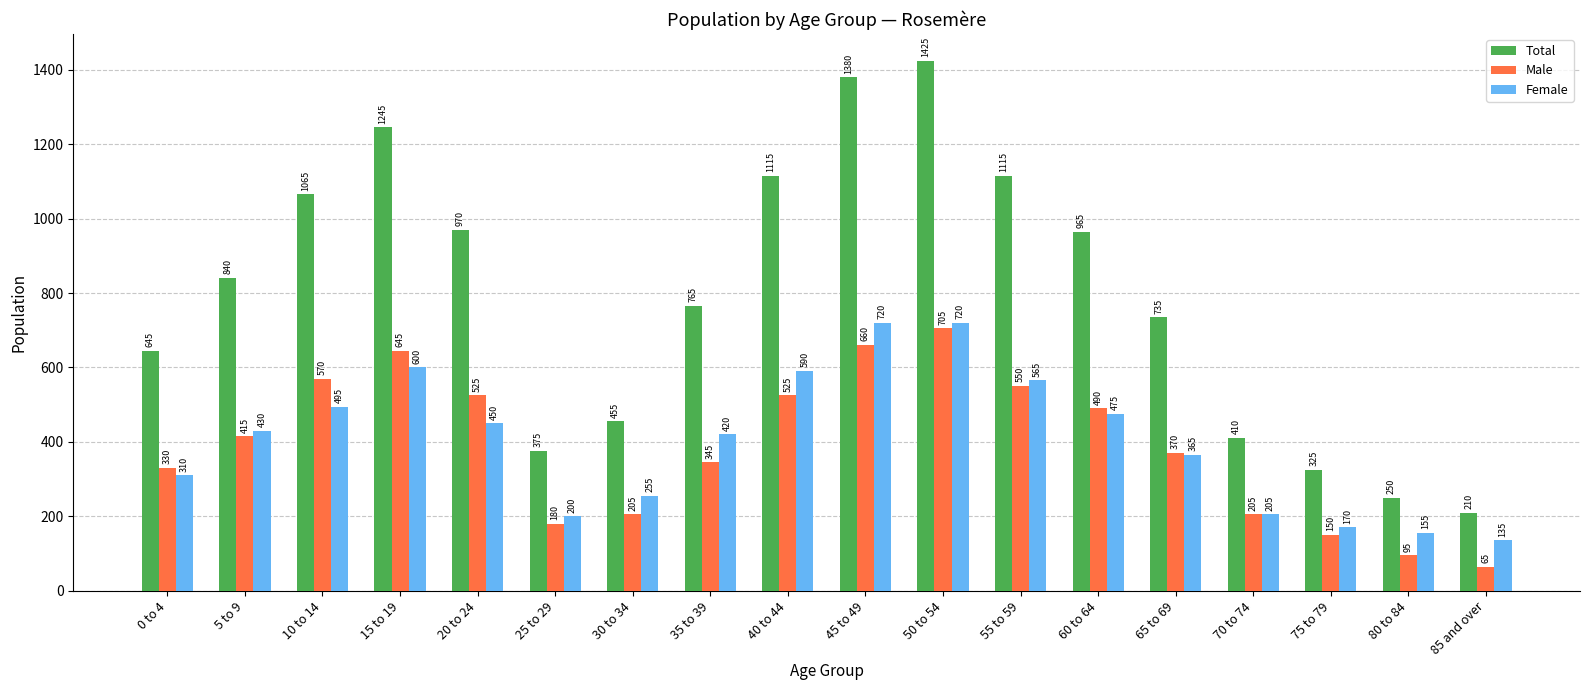

What value does the Male series have at 75 to 79?

150